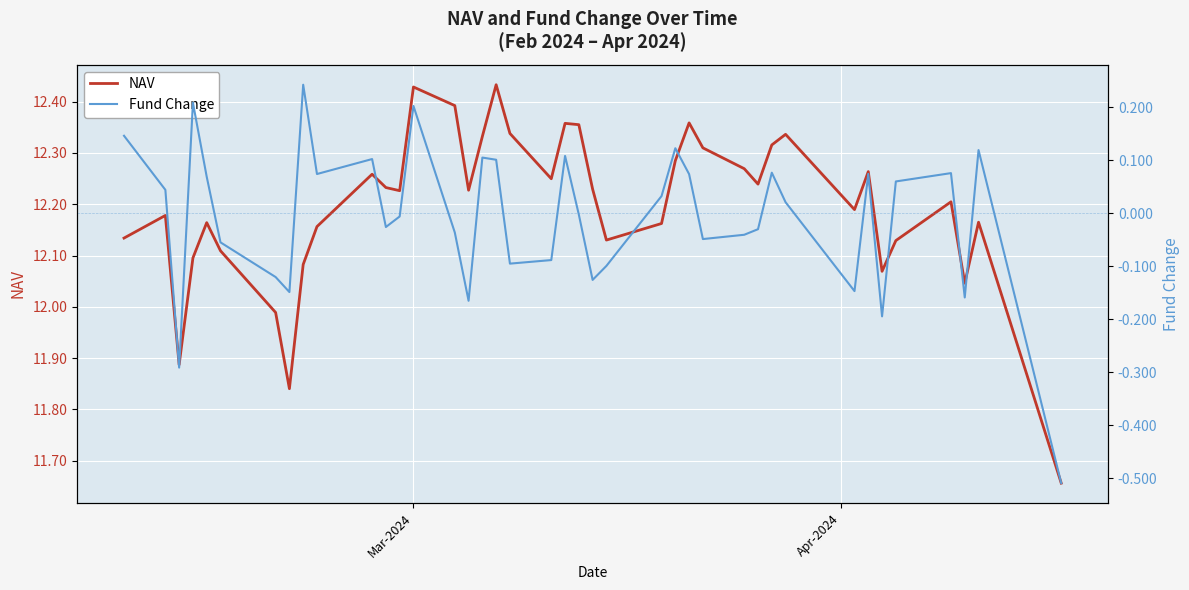

True or false: NAV and Fund Change cross at least once.

False